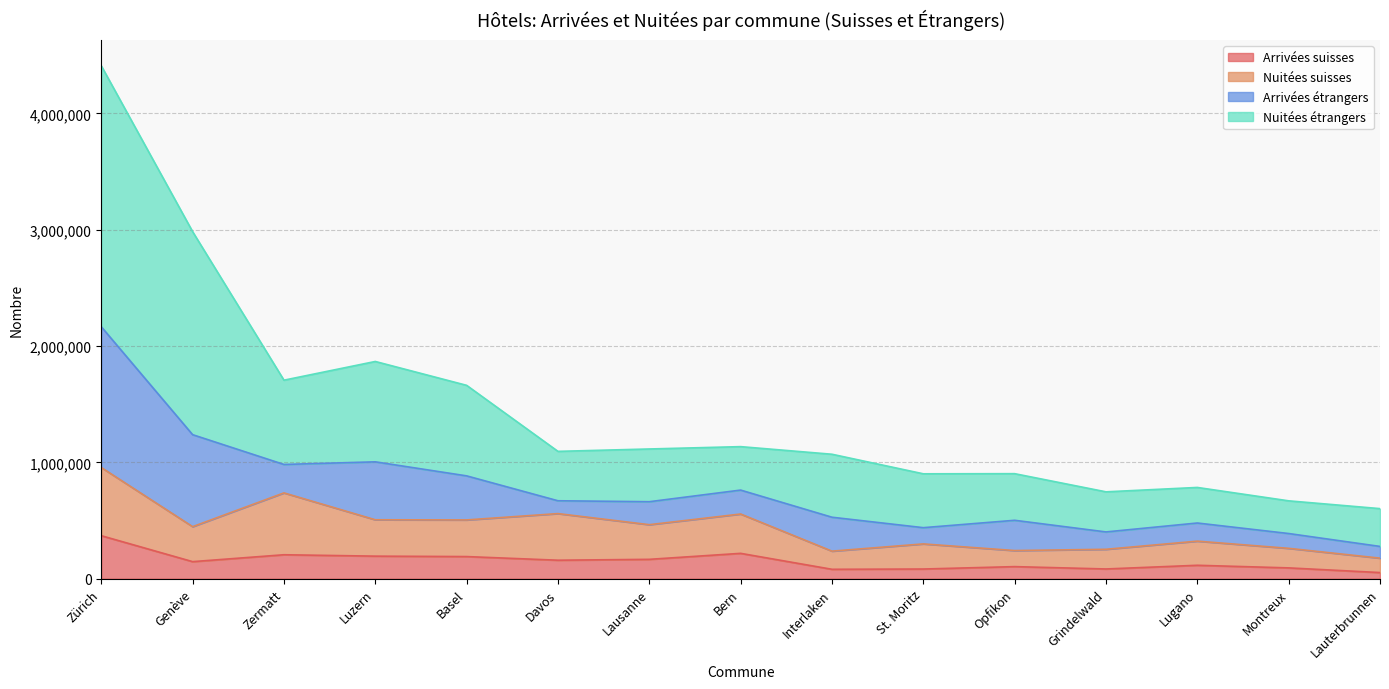

What is the label of the 9th point from the left?

Interlaken